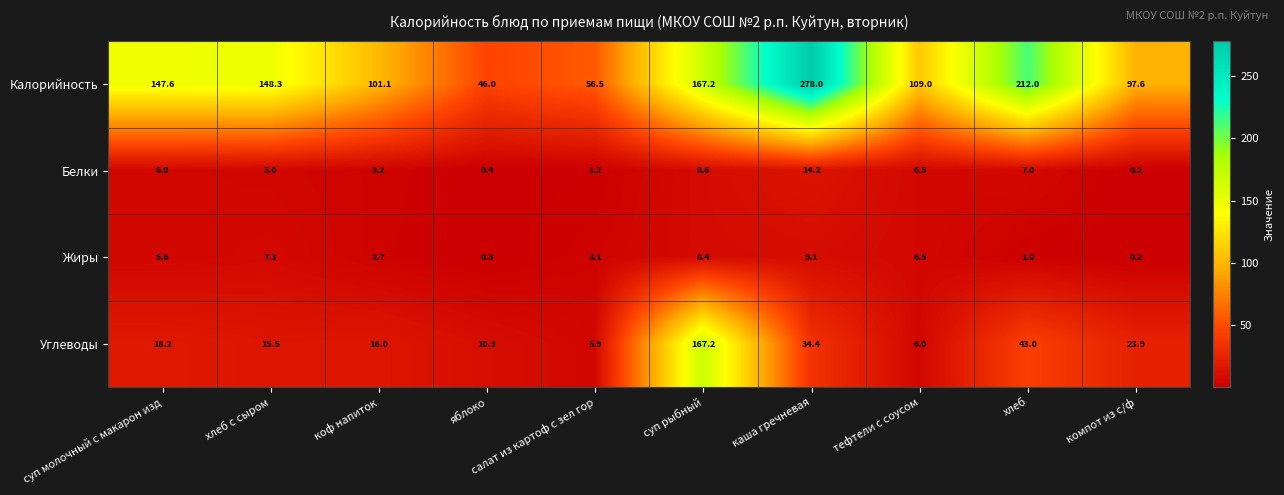

The Белки series shows 0.4 at яблоко. True or false?

True